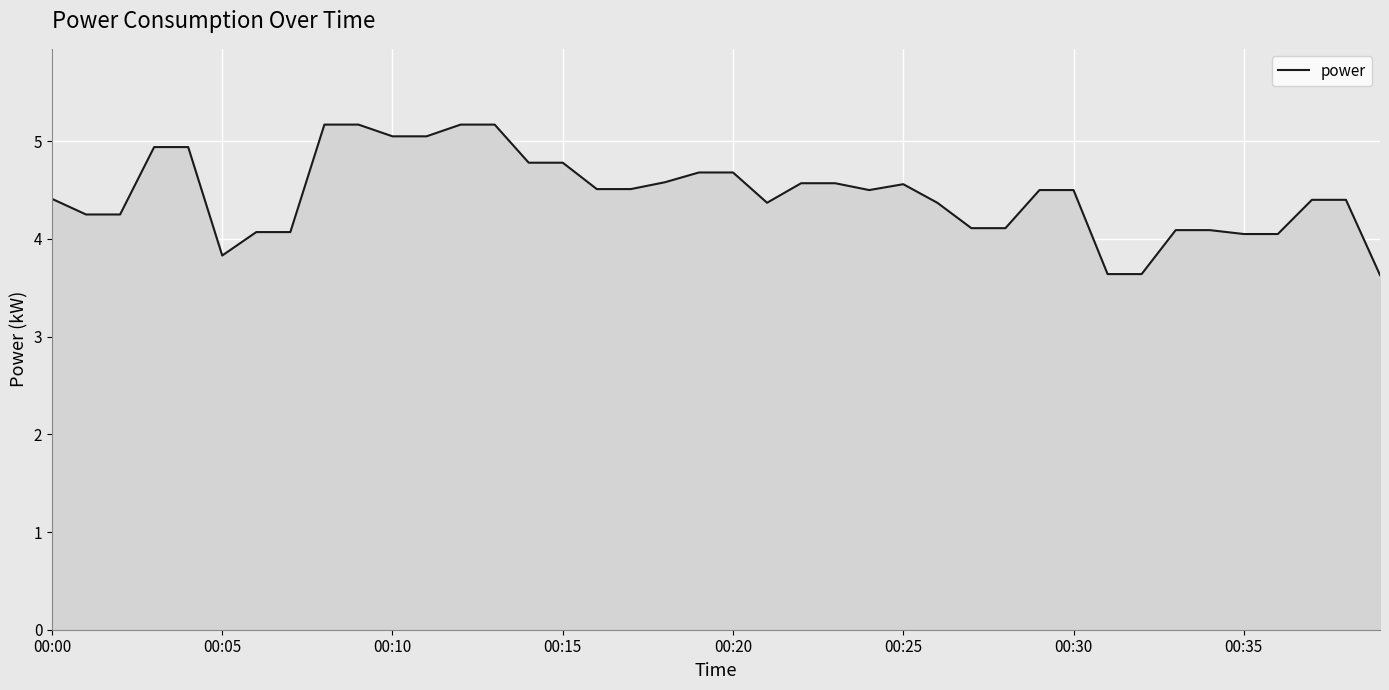

How many lines are shown in the chart?

1